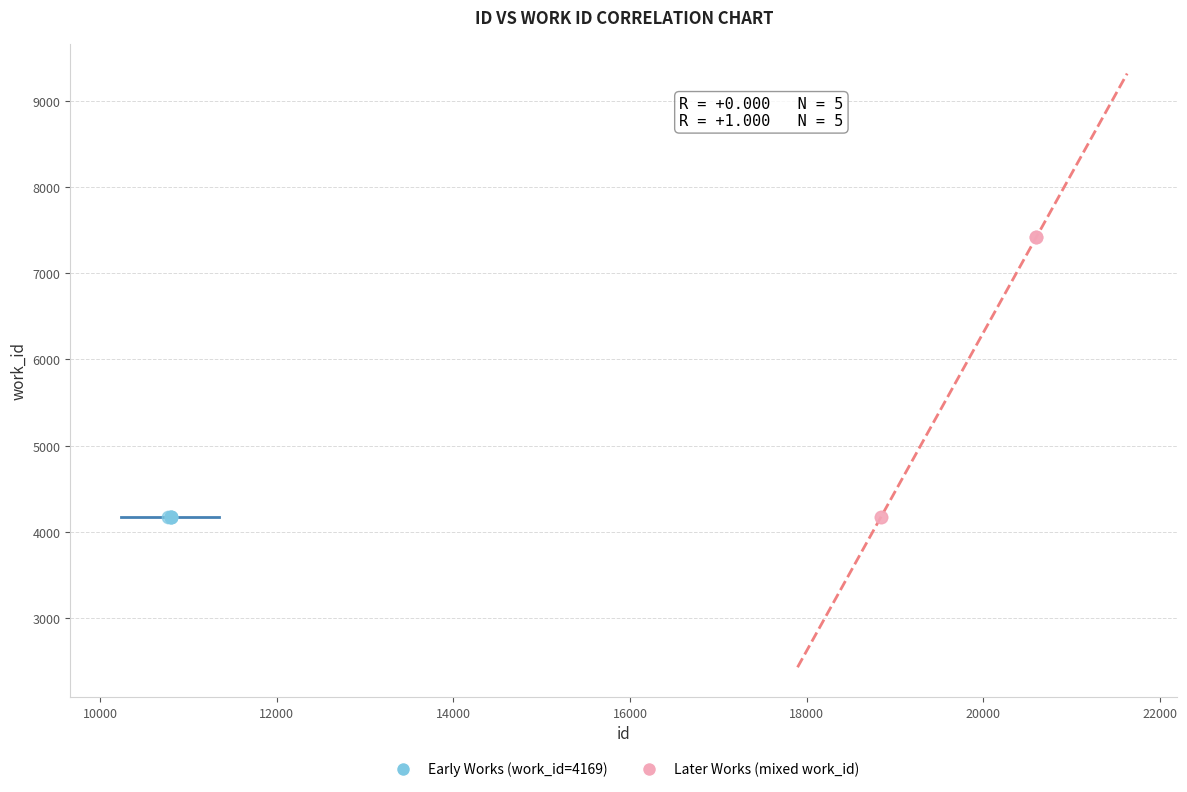

Which series contains the highest Y value?

Later Works (mixed work_id)